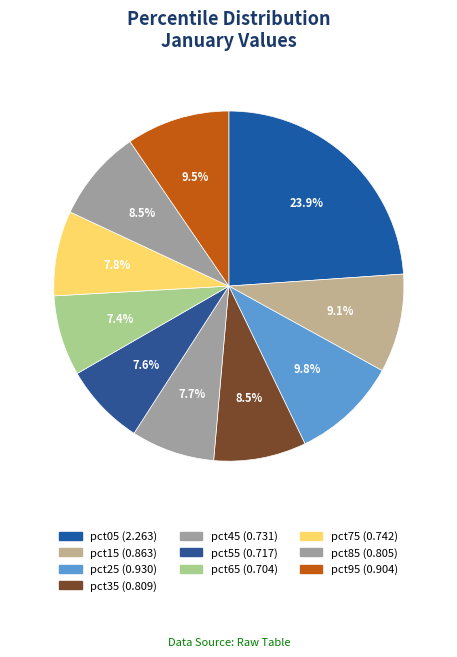

Rank the categories by value from highest to lowest.

pct05, pct25, pct95, pct15, pct35, pct85, pct75, pct45, pct55, pct65